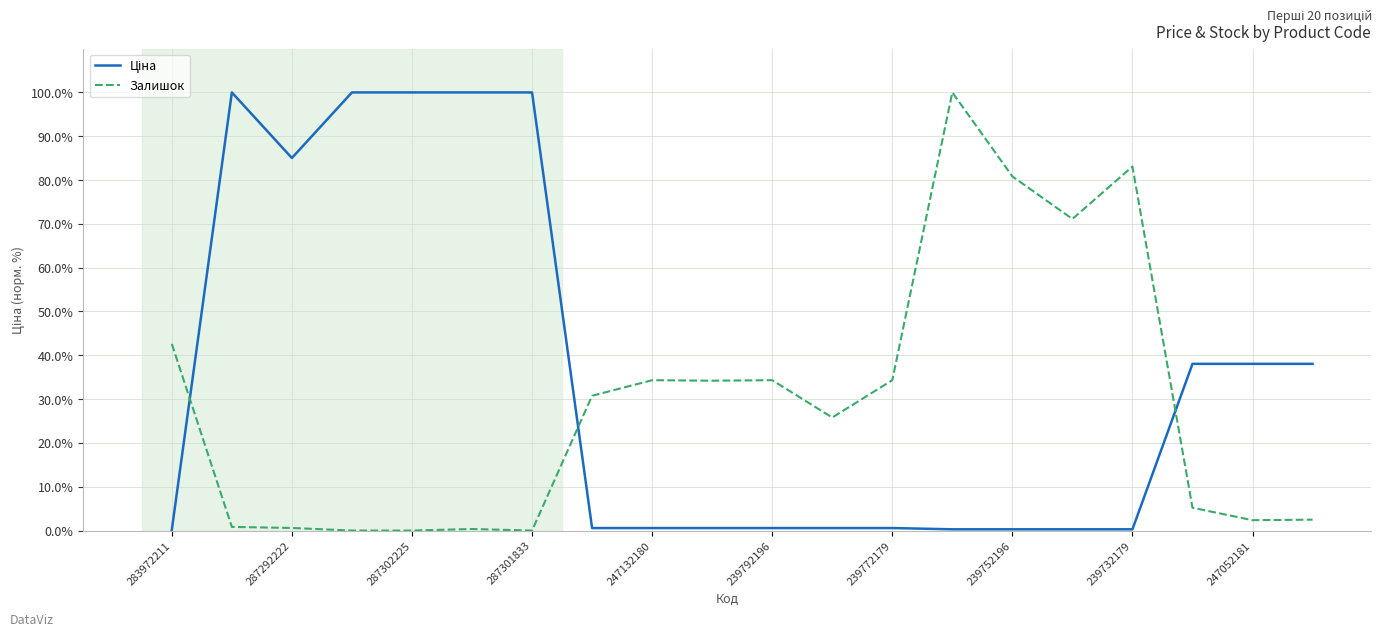

What is the highest value of the Ціна series?

100.0